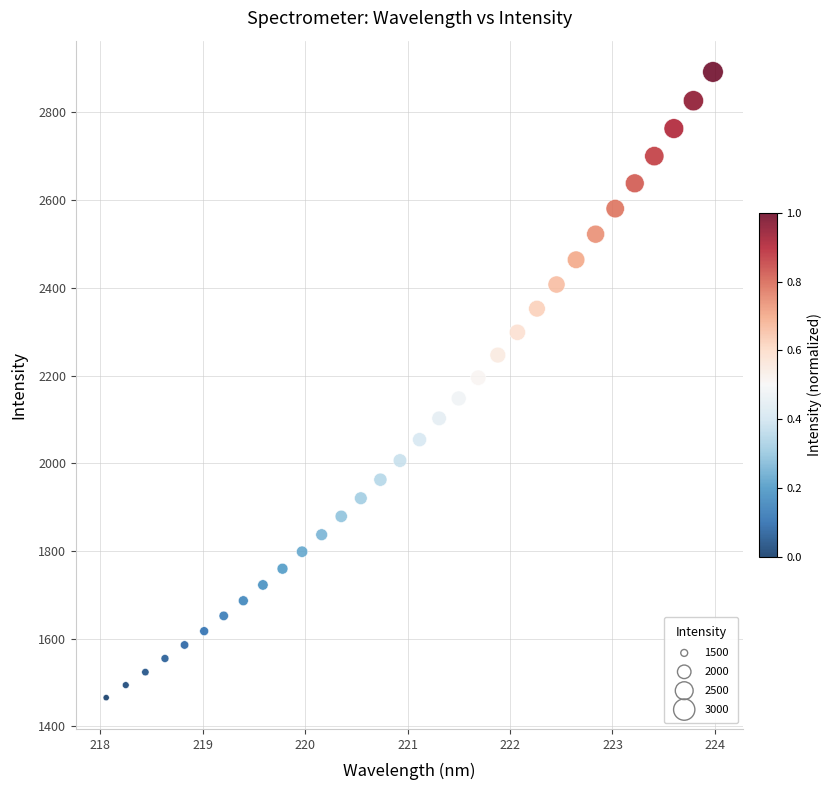

What is the range of Y values (max minus min)?

1426.5